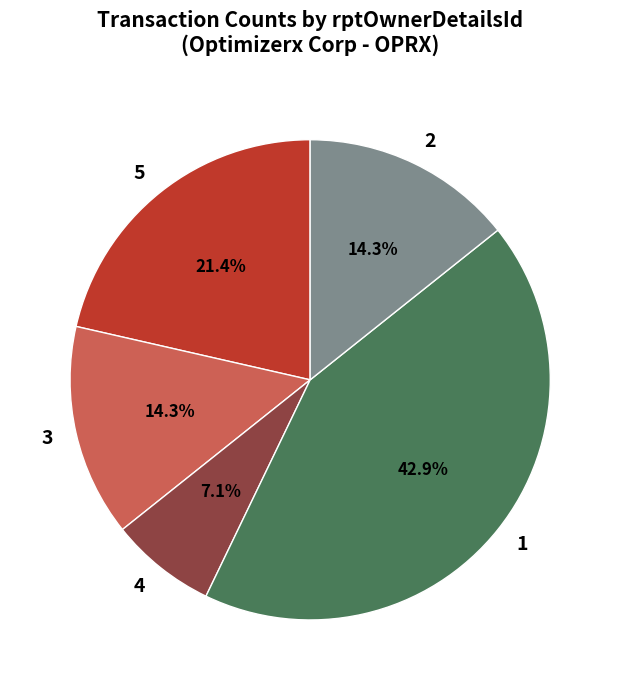

What portion of the pie excludes 3?

85.7%